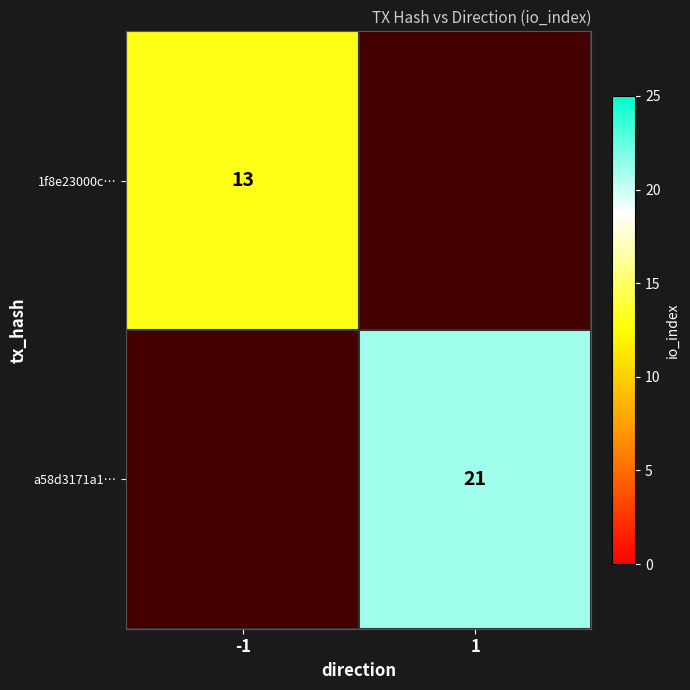

The 1f8e23000c… series shows 13 at -1. True or false?

True